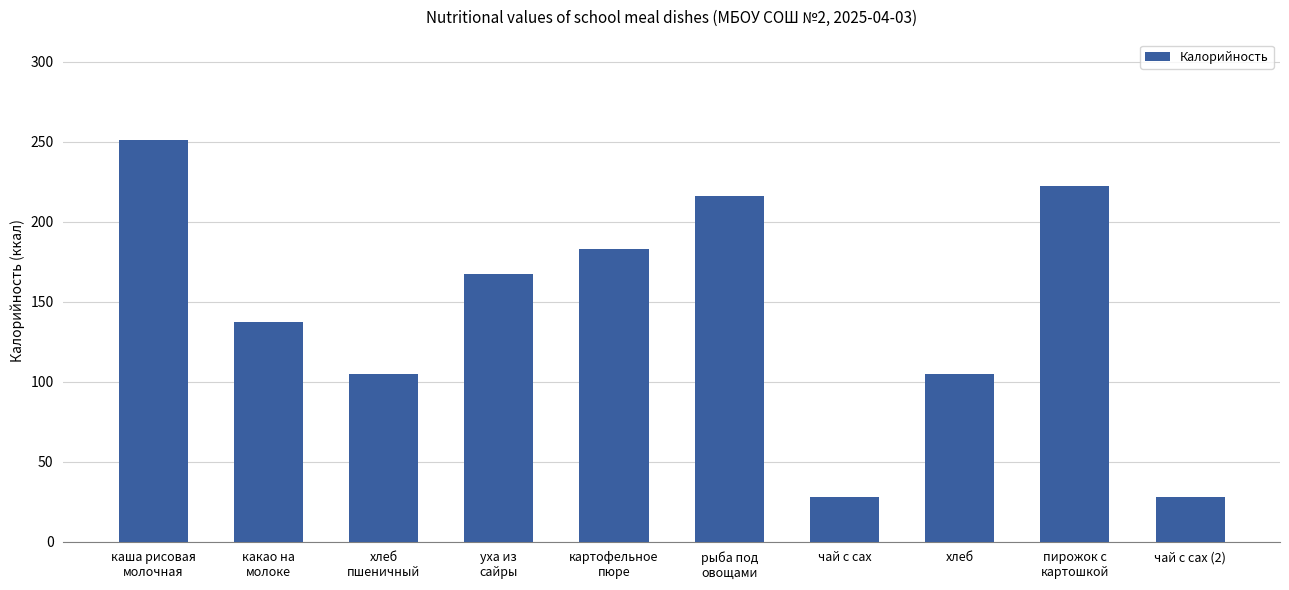

How many categories are shown in the chart?

10